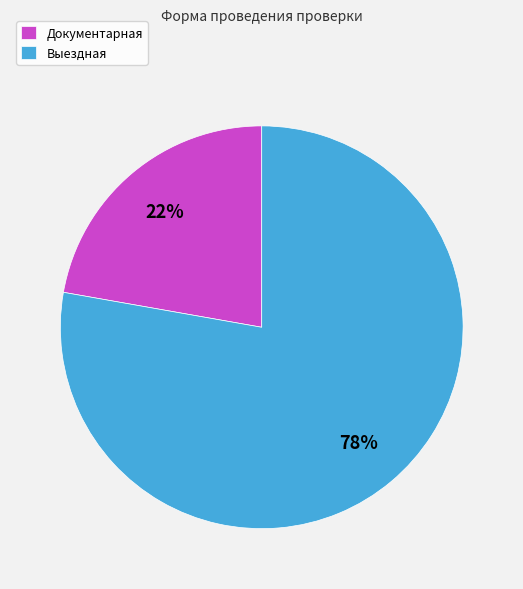

What is the largest slice in the pie chart?

Выездная